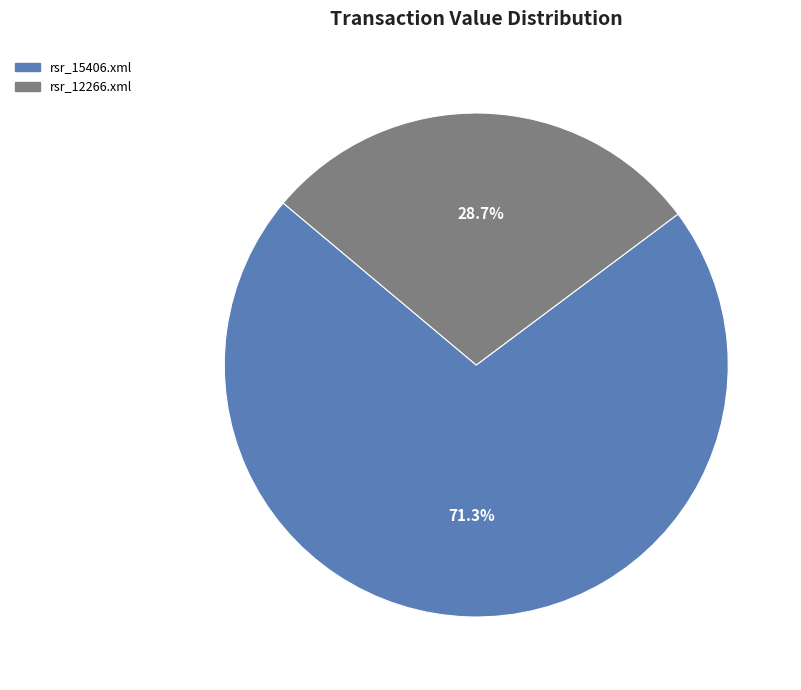

Is rsr_12266.xml the majority of the pie?

No